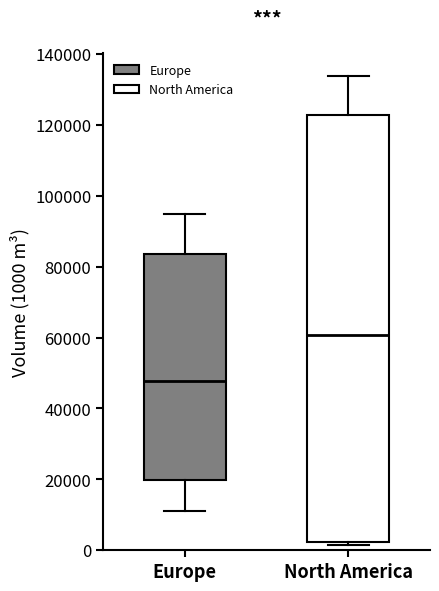

Where is the upper edge of the box for North America on the y-axis? The values are not printed on the chart, so give them approximately, as read against the axis.

122000